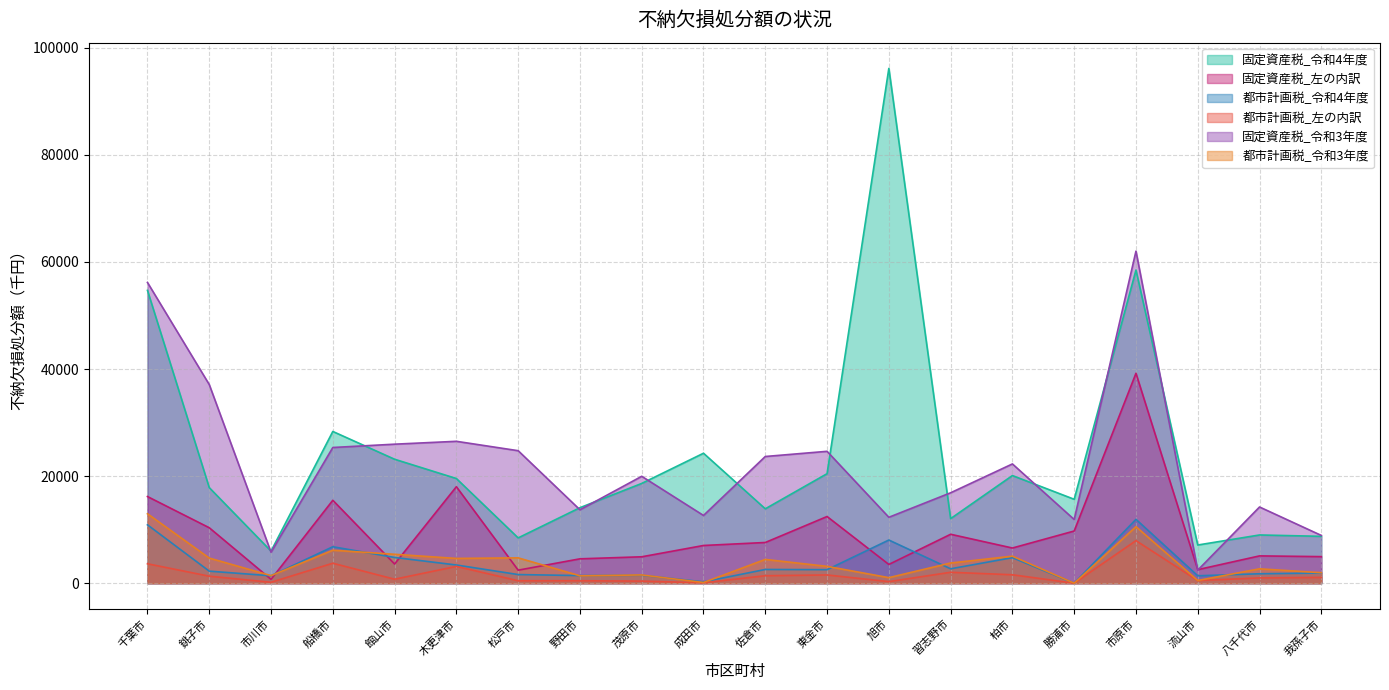

What is the difference between the maximum and second lowest values in the 固定資産税_令和4年度 series?

89016